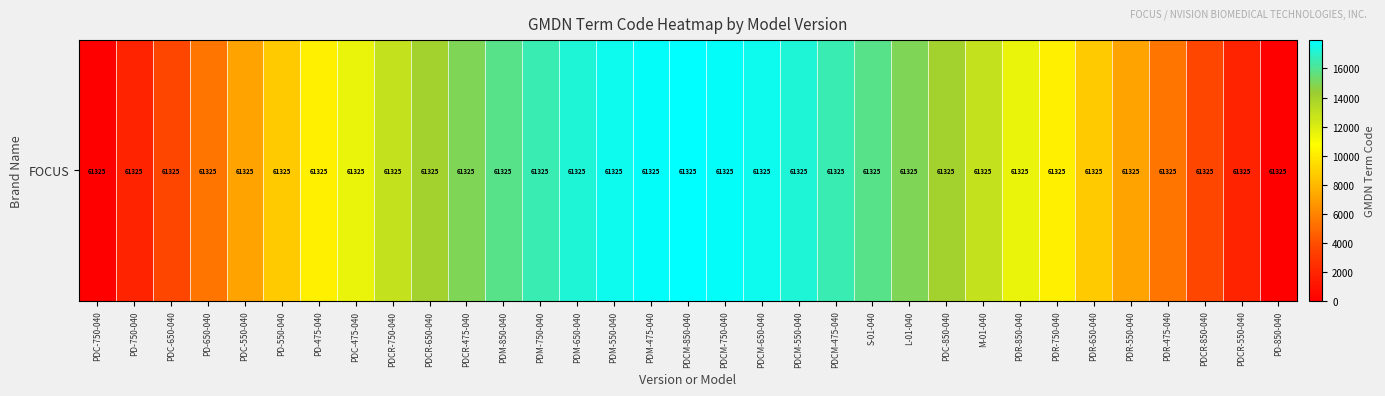

Approximately how many times larger is the value at PDR-475-040 compared to PD-650-040?

1.0